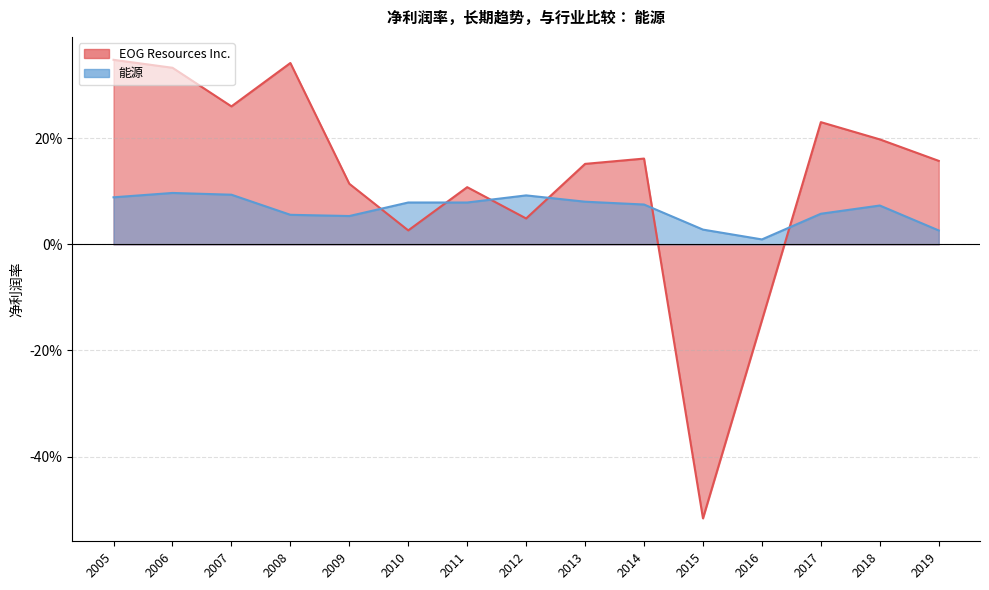

Does the chart display data point markers on the line(s)?

No